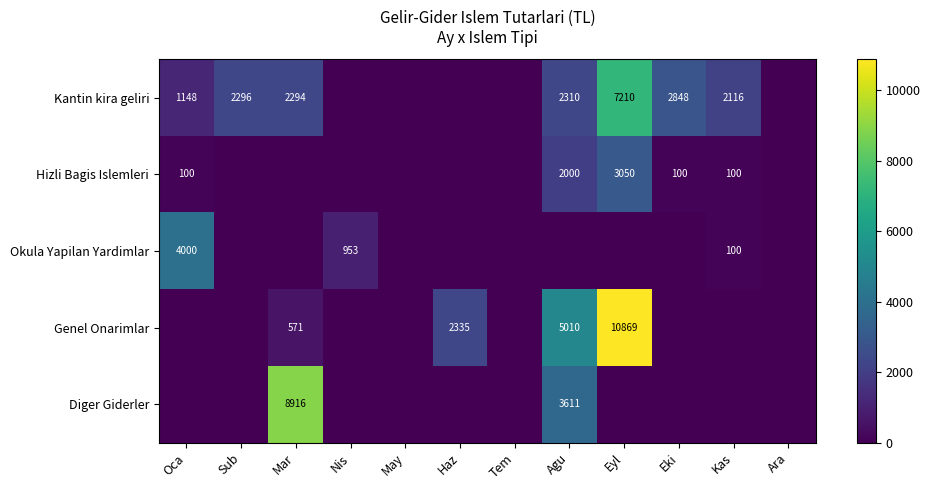

True or false: Kantin kira geliri has a value of 1527 at Eyl.

False